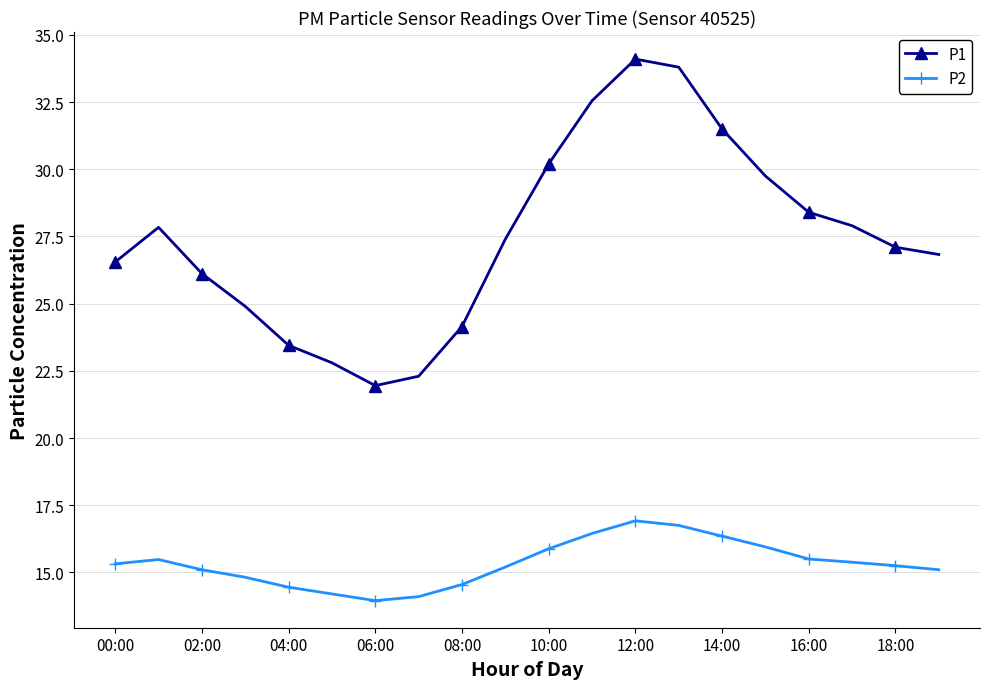

In P1, how many points are lower than both neighbors (excluding endpoints)?

1